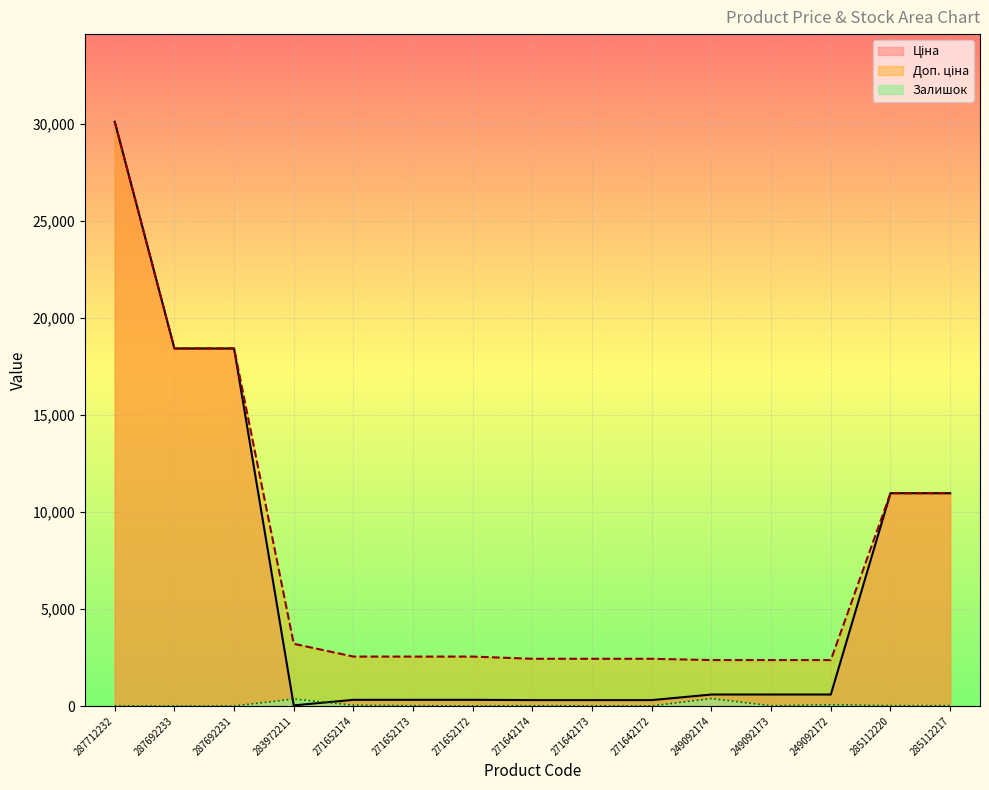

What is the total value across all series at 271642173?

2746.9